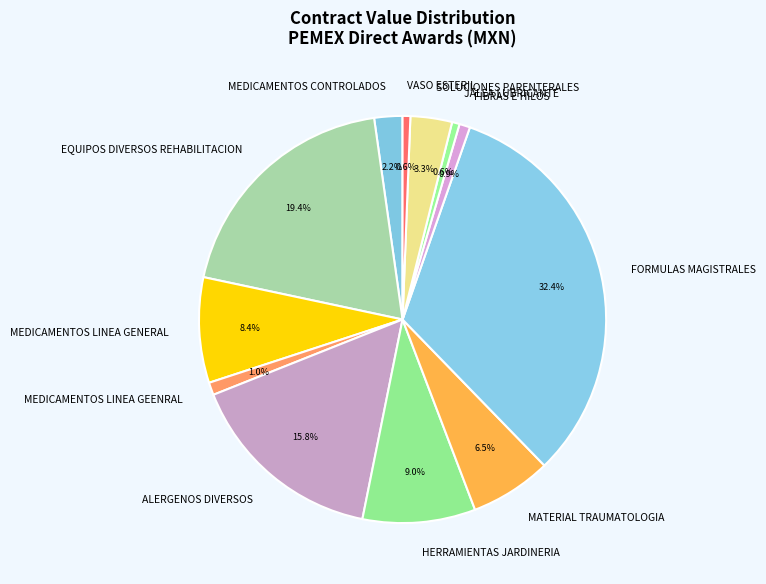

Does HERRAMIENTAS JARDINERIA represent more than half of the total?

No